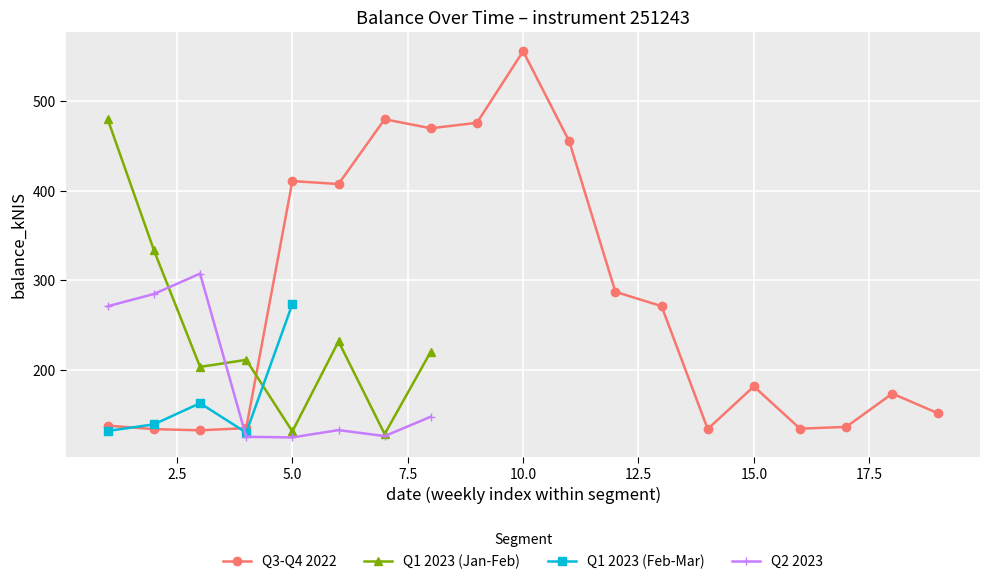

What is the minimum value for Q3-Q4 2022?

132.4